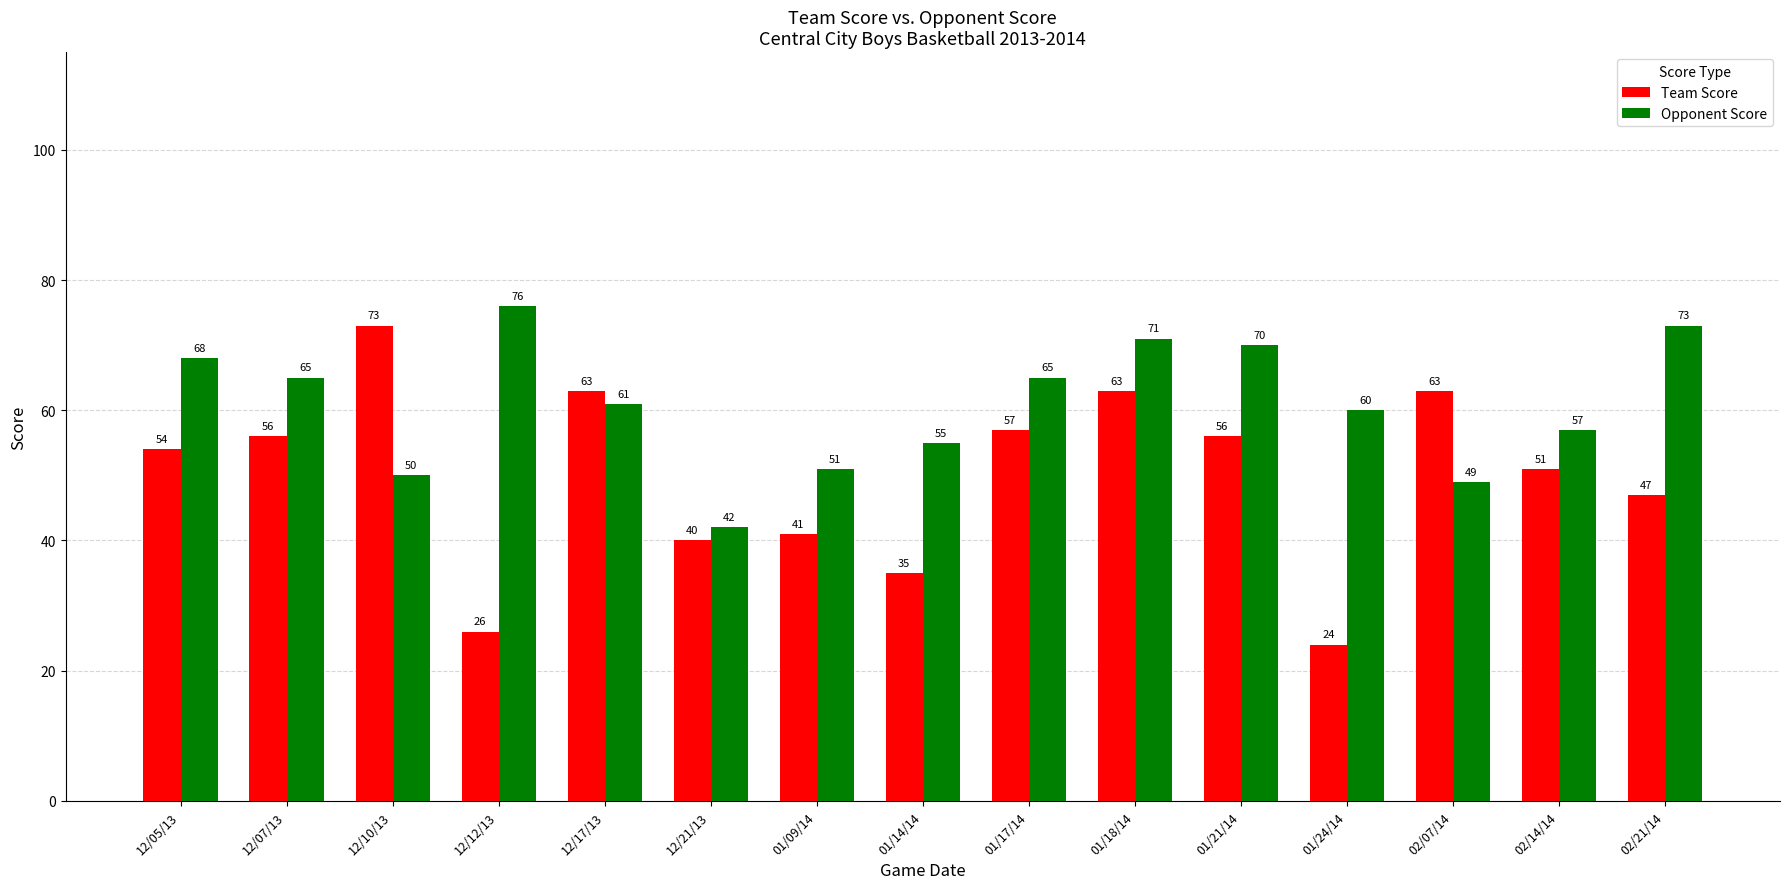

Which series has the largest total across all categories?

Opponent Score